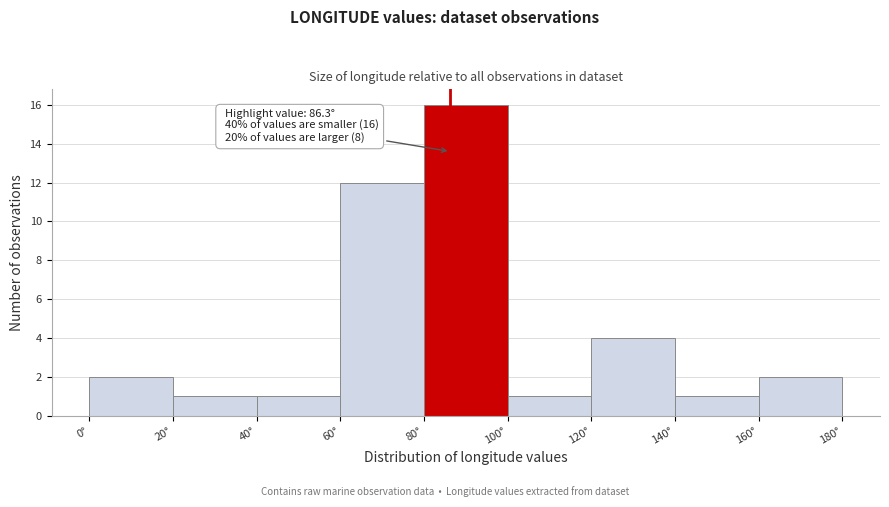

Which range on the x-axis has the tallest bar?

80 to 100